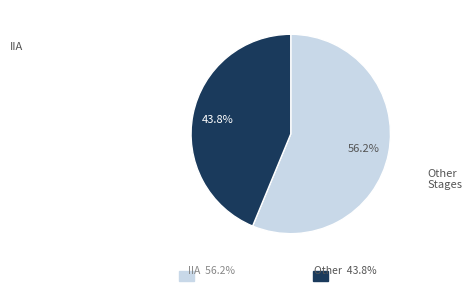

Which category has the biggest portion of the pie?

IIA